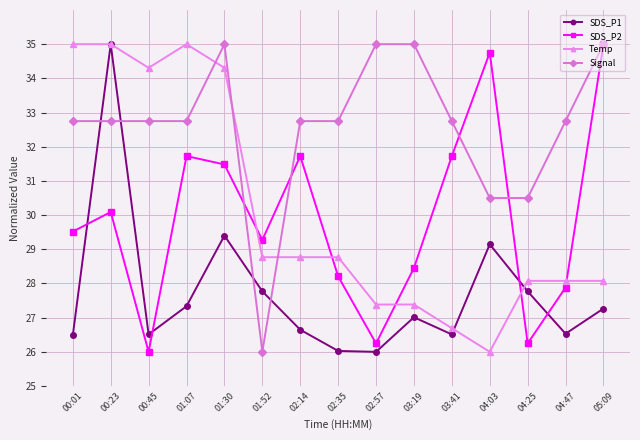

What are all the series names shown in the legend?

SDS_P1, SDS_P2, Temp, Signal